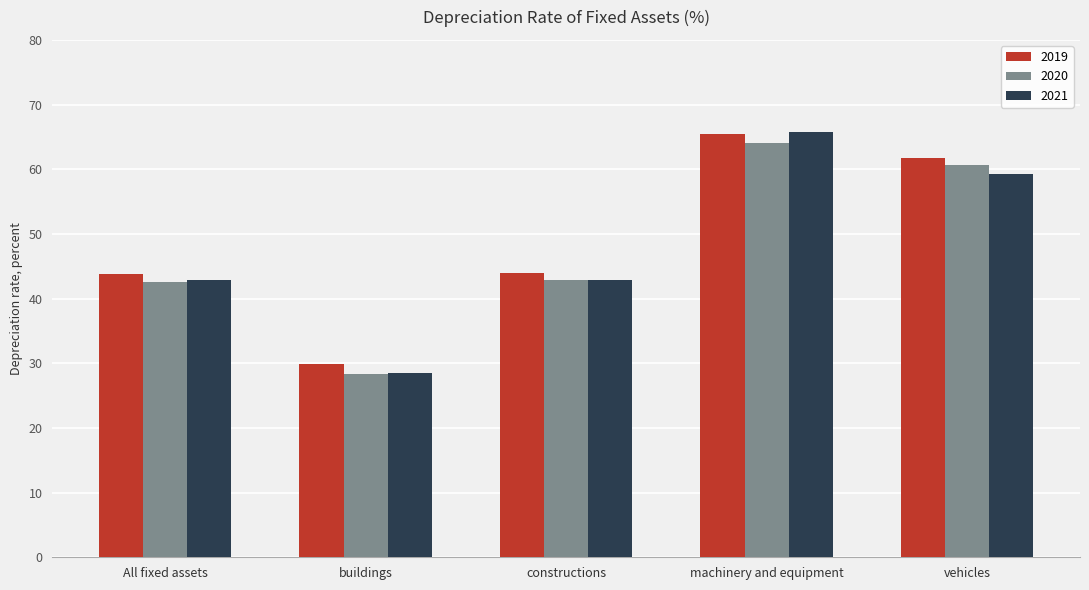

What is the difference between the maximum and minimum values in the 2020 series?

35.8